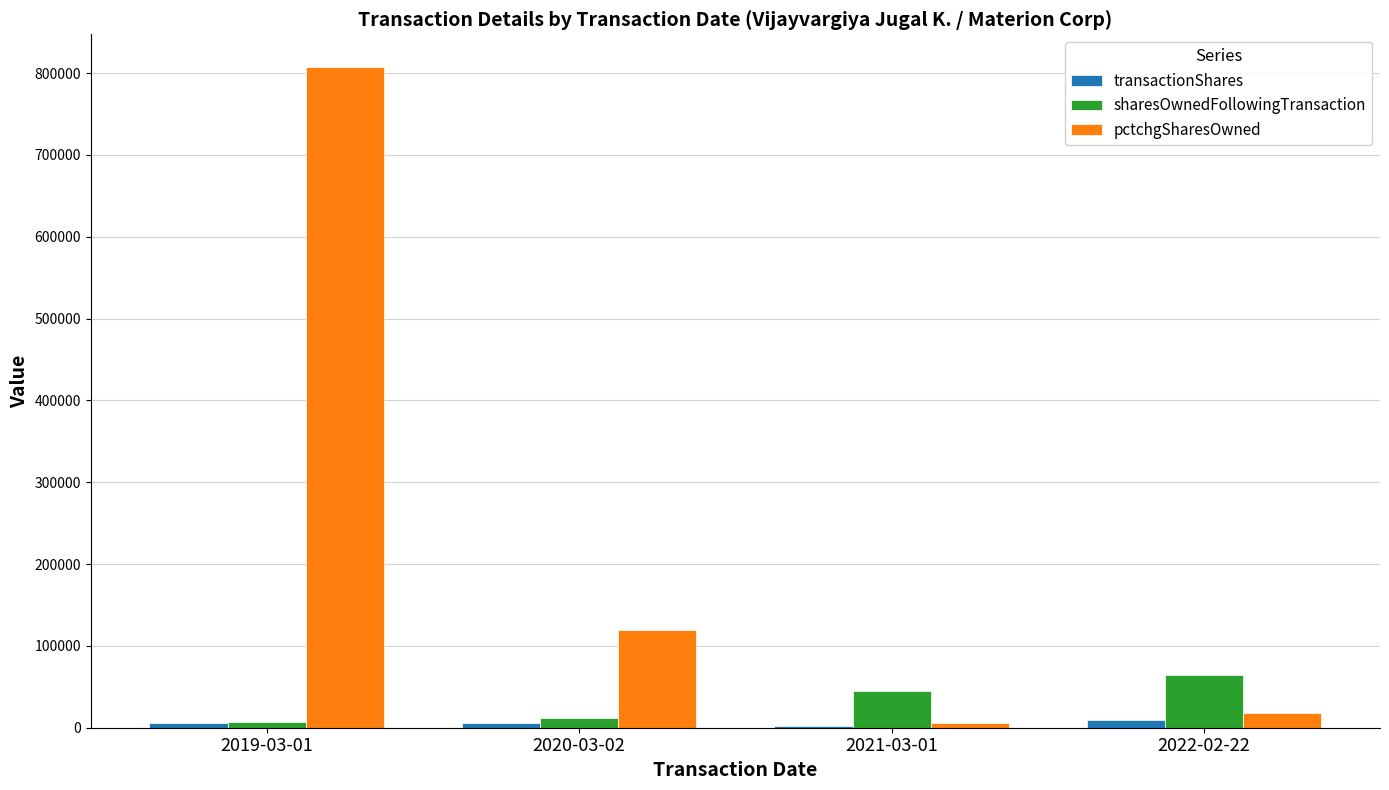

What is the difference between the second highest and second lowest values in the transactionShares series?

21